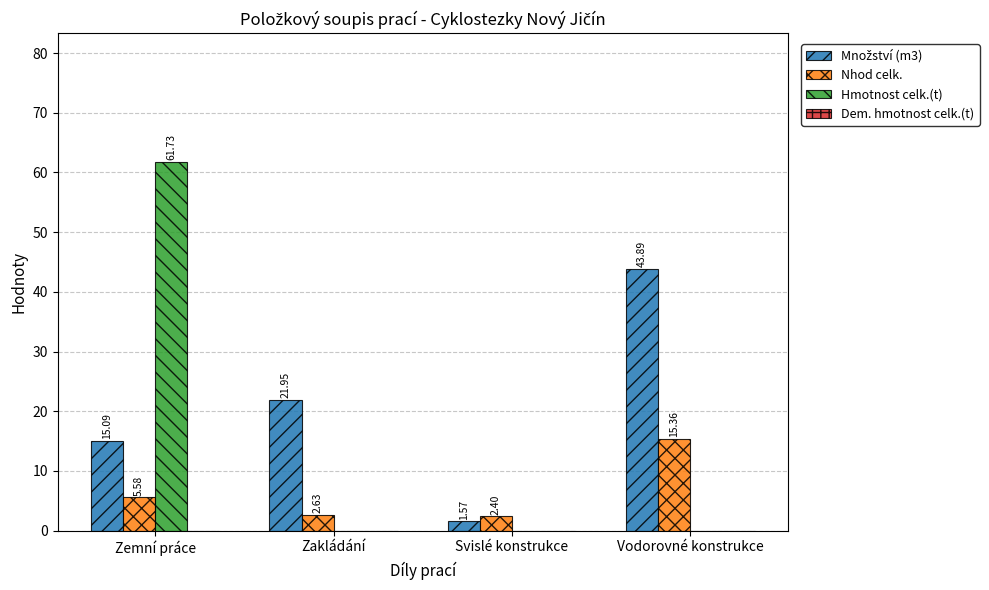

What is the sum of all Nhod celk. values?

26.0